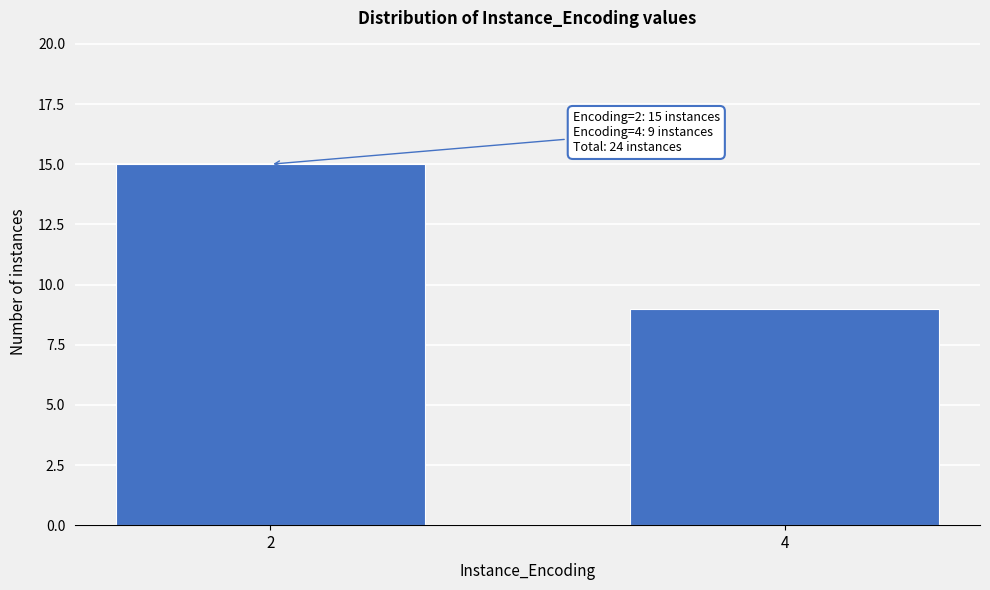

Reading right to left, transcribe all the data shown in this chart.

9	15